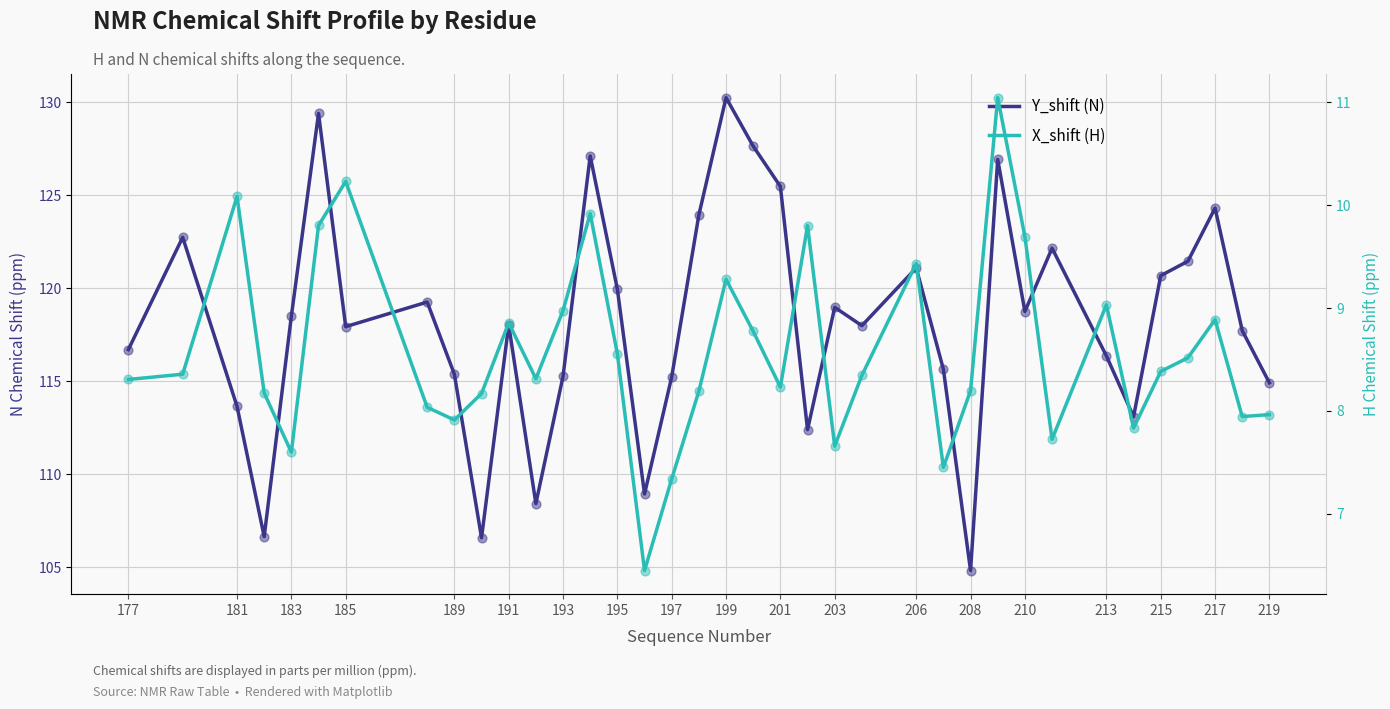

At how many categories does at least one series exceed 81?

37